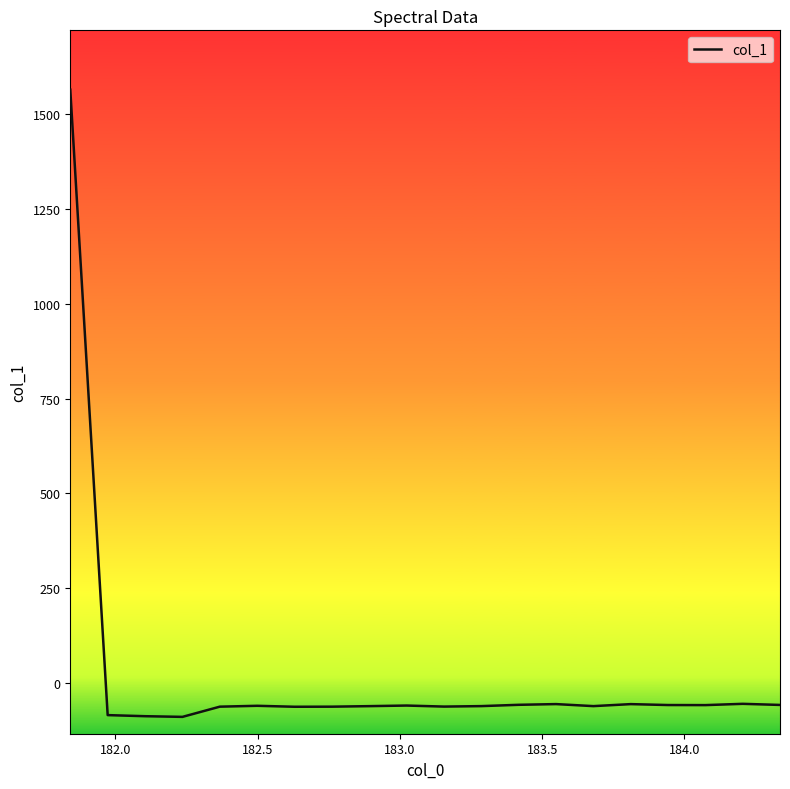

Is this an area chart (filled region under the line)?

No